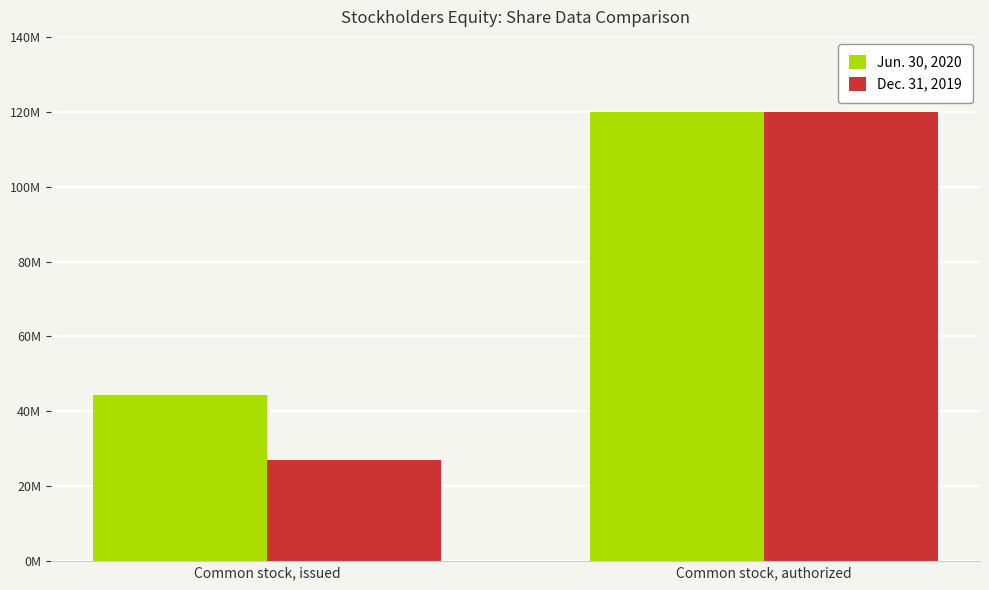

What is the maximum value for Dec. 31, 2019?

120000000